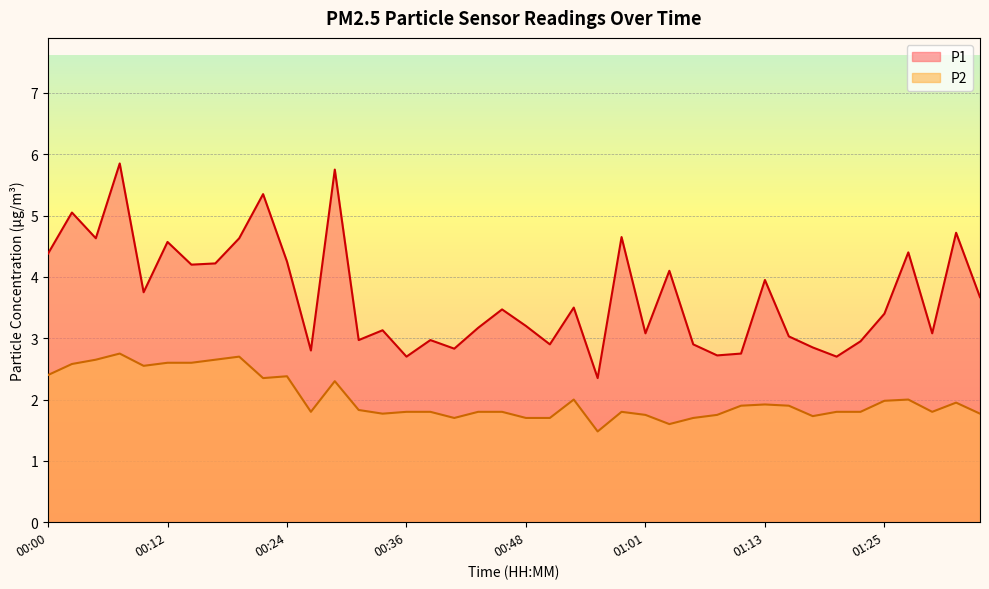

What position from the left is 00:07?

4